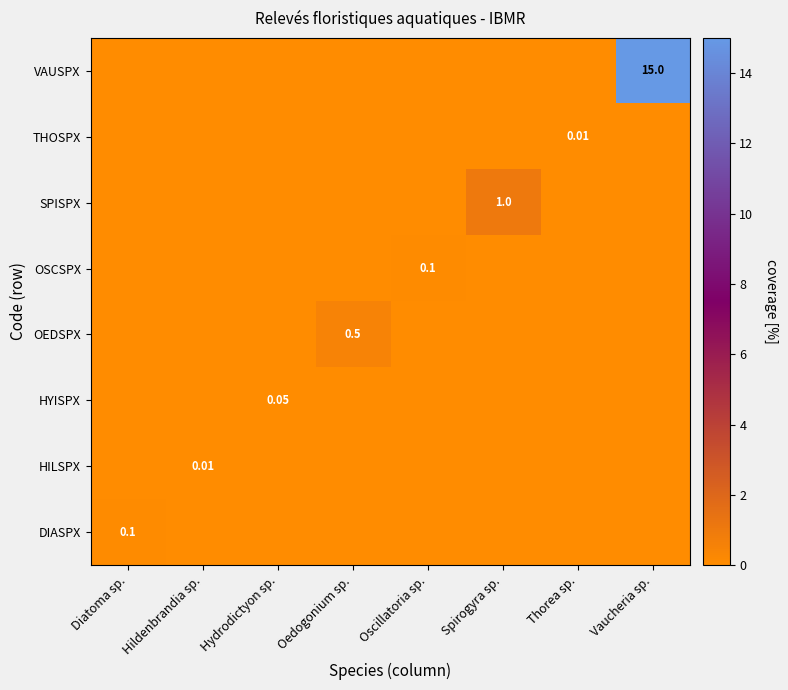

The OSCSPX series shows -0.1 at Diatoma sp.. True or false?

False